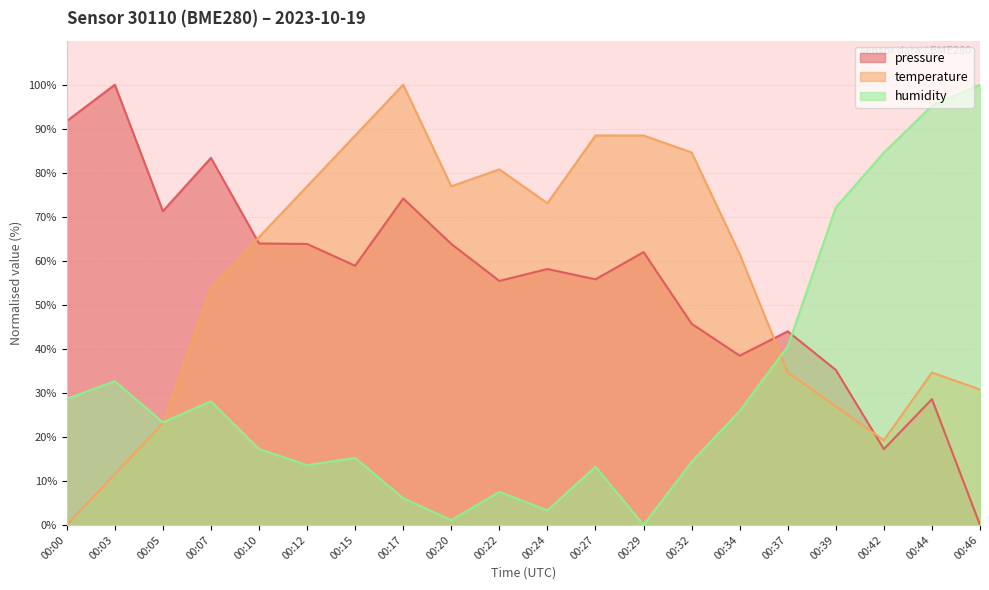

What is the spread (max minus min) of values at 00:37?

9.4